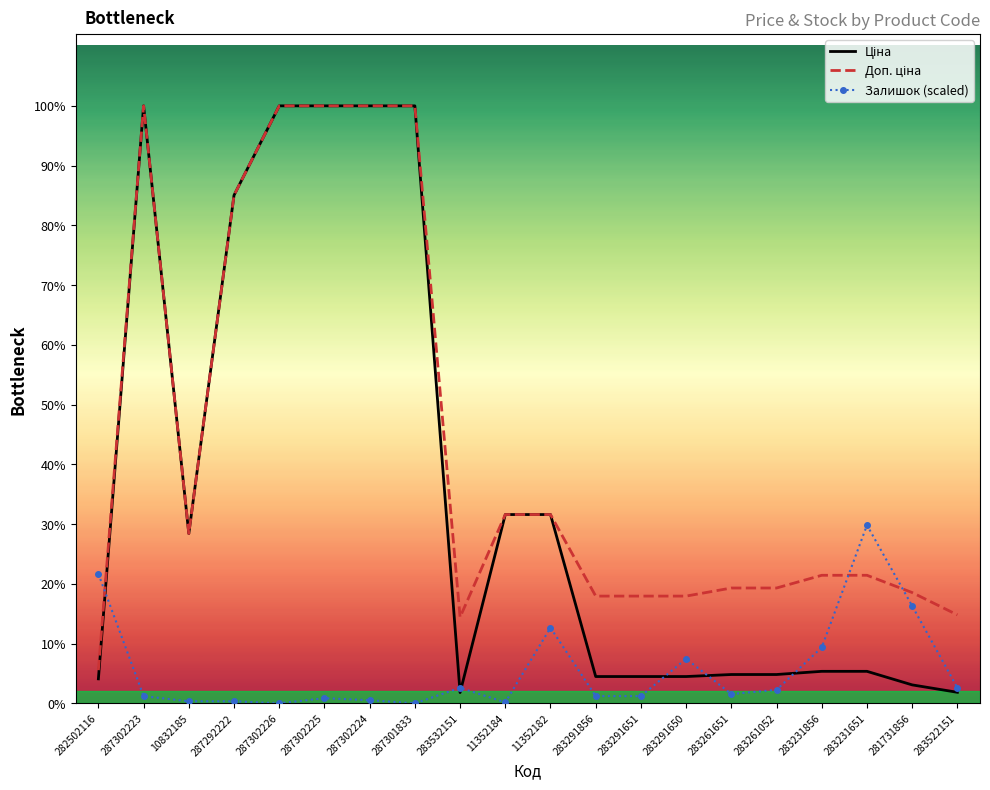

Is the value of Ціна at 281731856 greater than the value of Доп. ціна at 287292222?

No